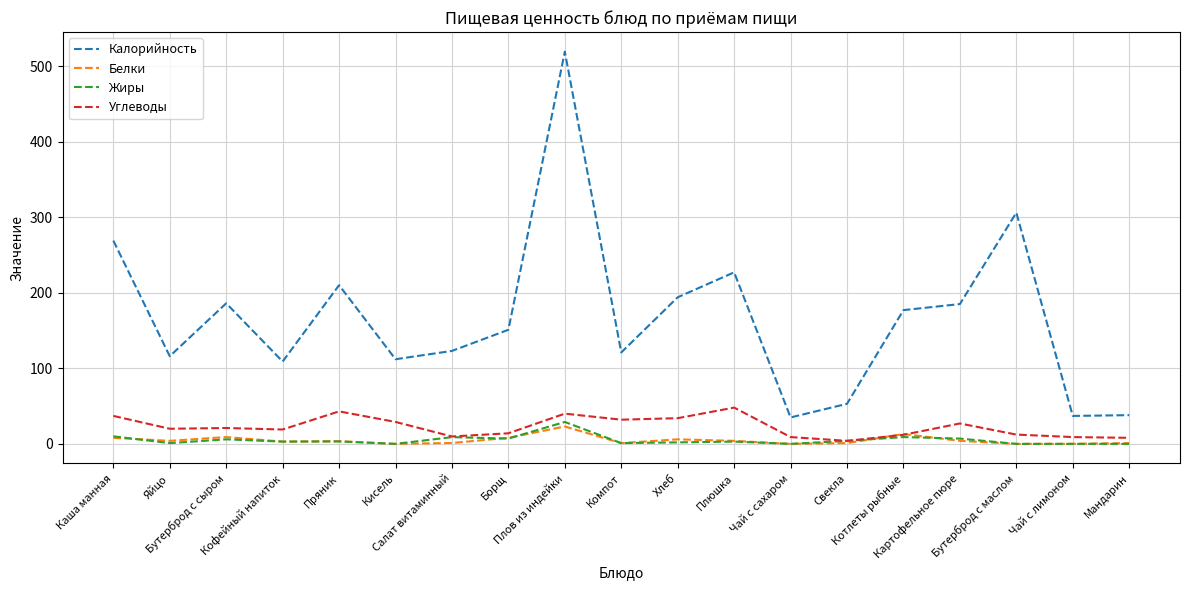

True or false: Калорийность has a value of 402.8 at Каша манная.

False